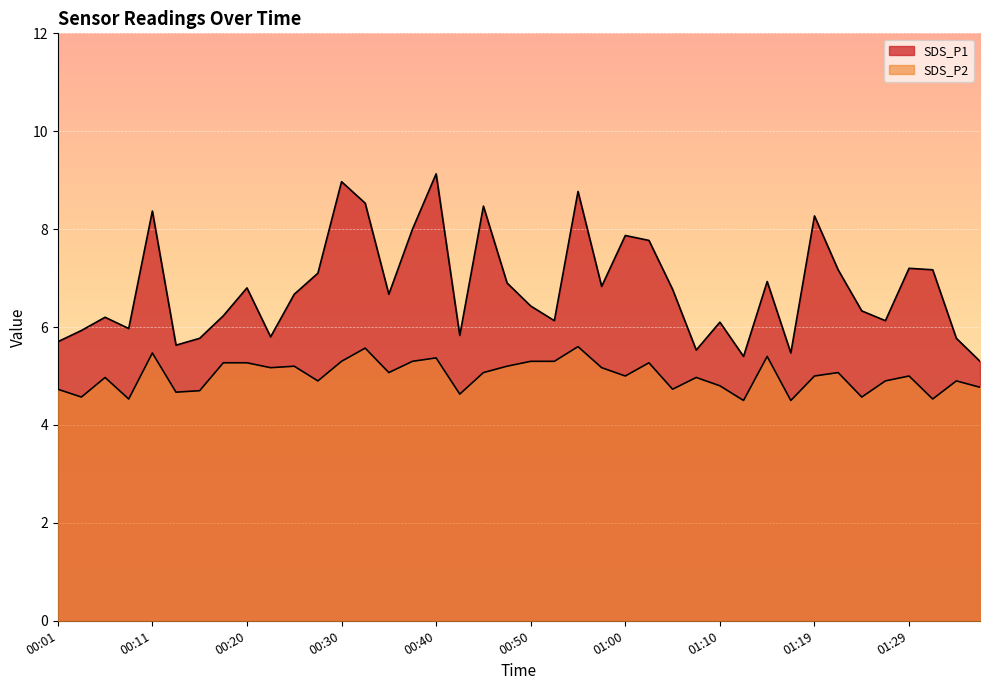

At which category does SDS_P2 reach its first local valley?

00:03